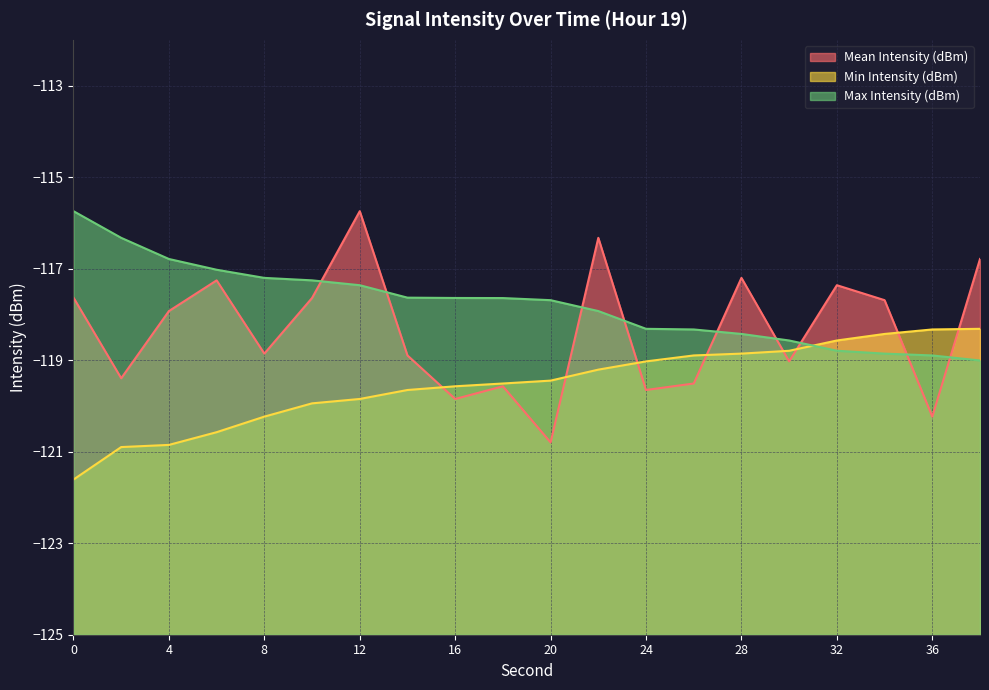

List the labels in order of Mean Intensity (dBm) value, largest first.

12, 22, 38, 28, 6, 32, 0, 10, 34, 4, 8, 14, 30, 2, 26, 18, 24, 16, 36, 20